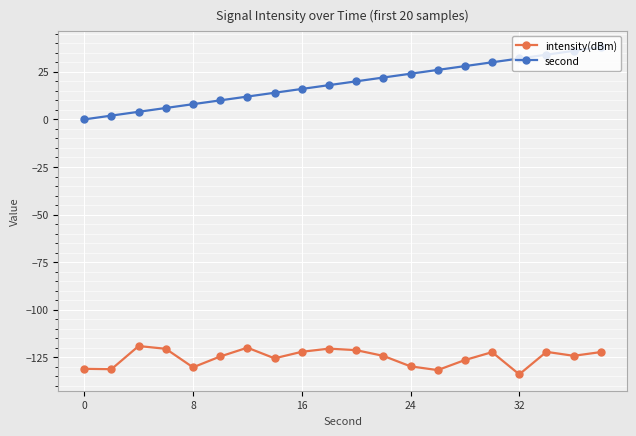

What is the value of the intensity(dBm) point at the 15th from the left?

-126.4